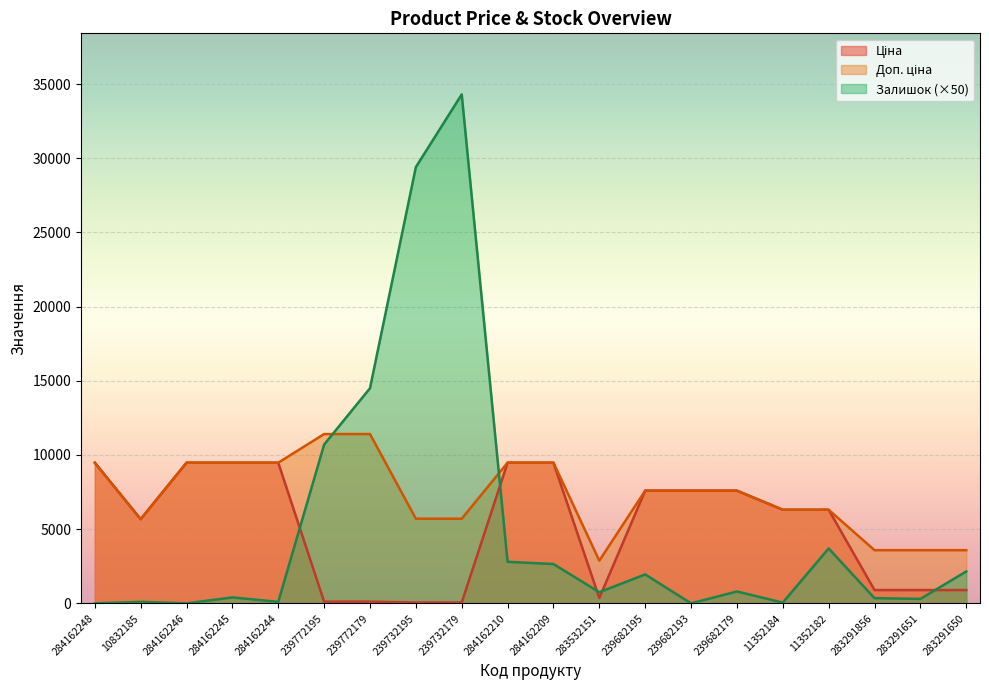

The value of Залишок at 284162210 is 2800.0. True or false?

True